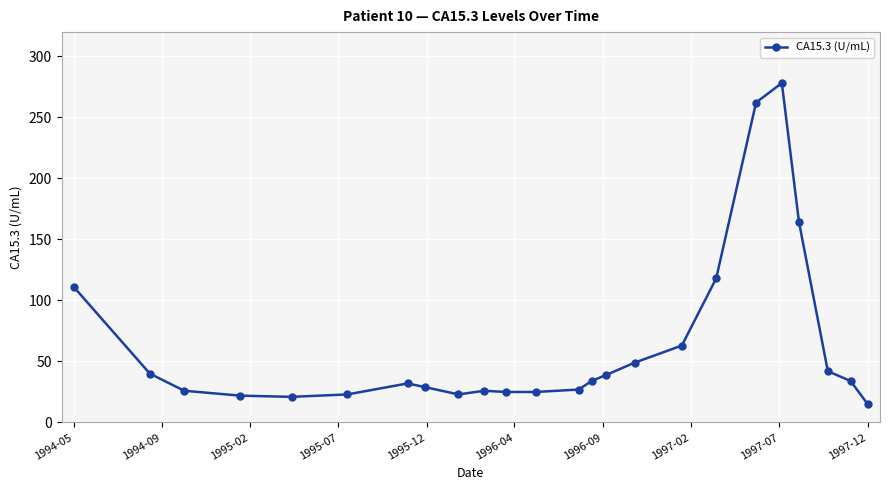

What is the difference between the second highest and second lowest values?

241